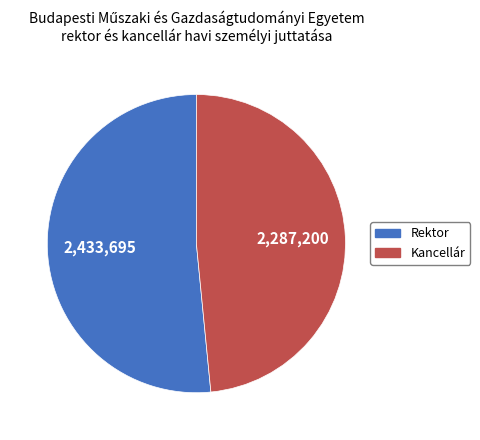

Between Rektor and Kancellár, which is larger?

Rektor